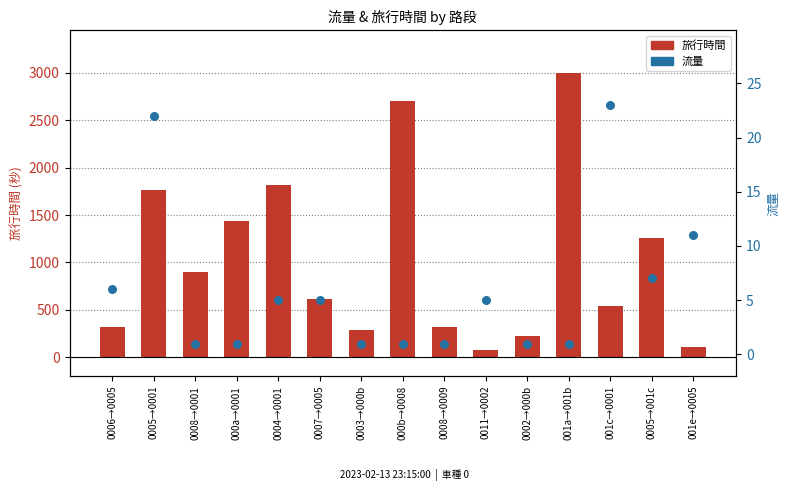

Which series has the largest total across all categories?

旅行時間